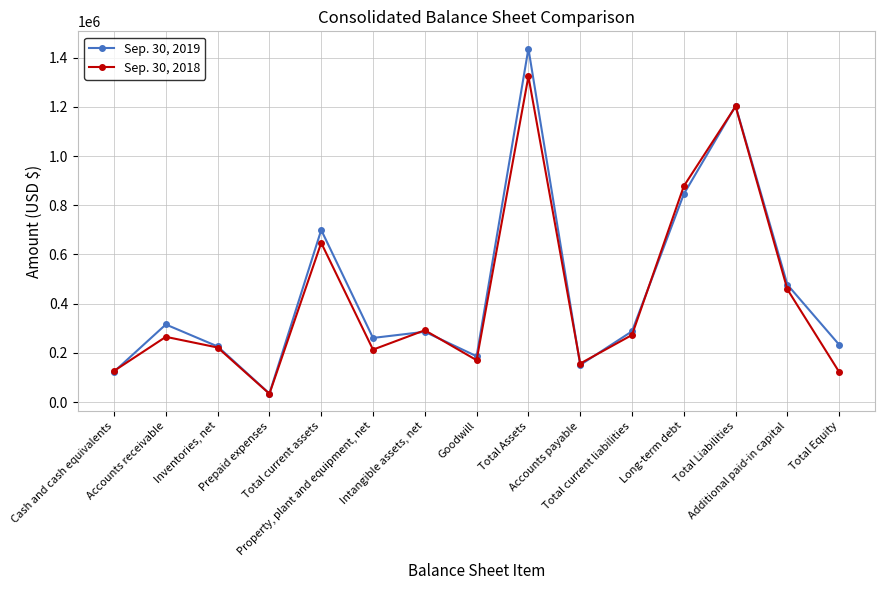

True or false: Sep. 30, 2019 and Sep. 30, 2018 intersect in this chart.

True